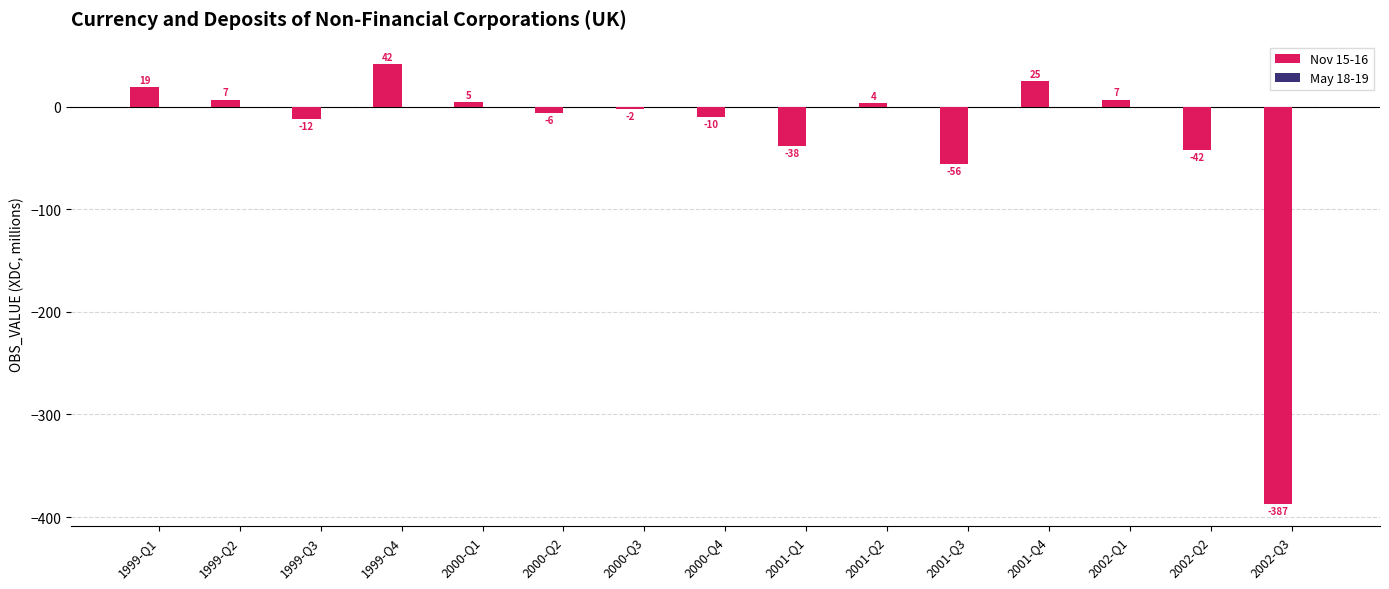

Where is the data nearest to the value -172?

2001-Q3